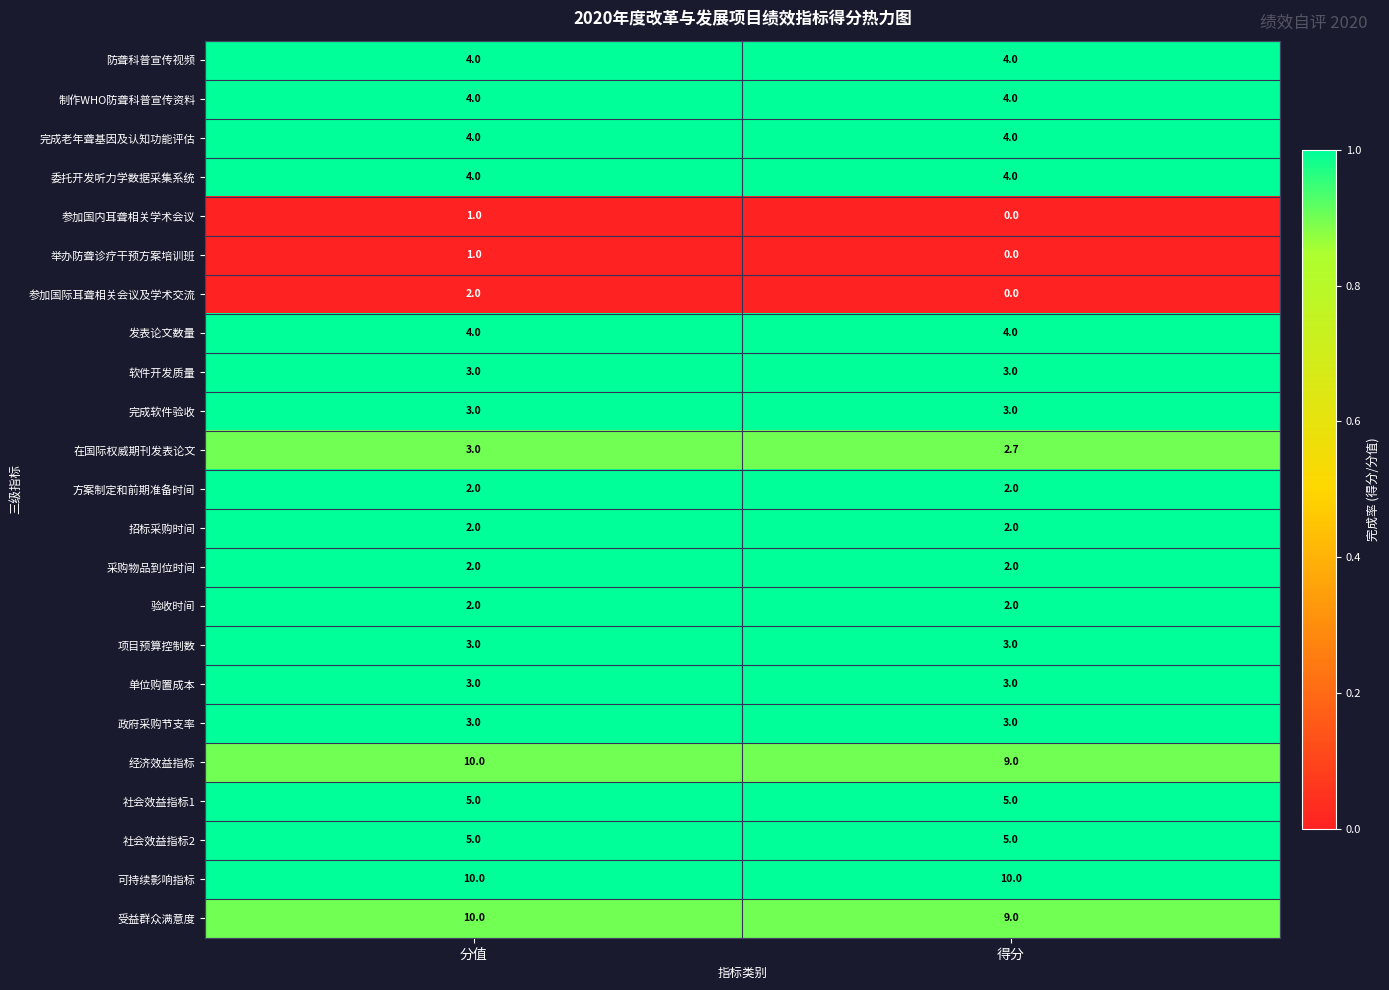

What is the lowest value of the 完成软件验收 series?

3.0